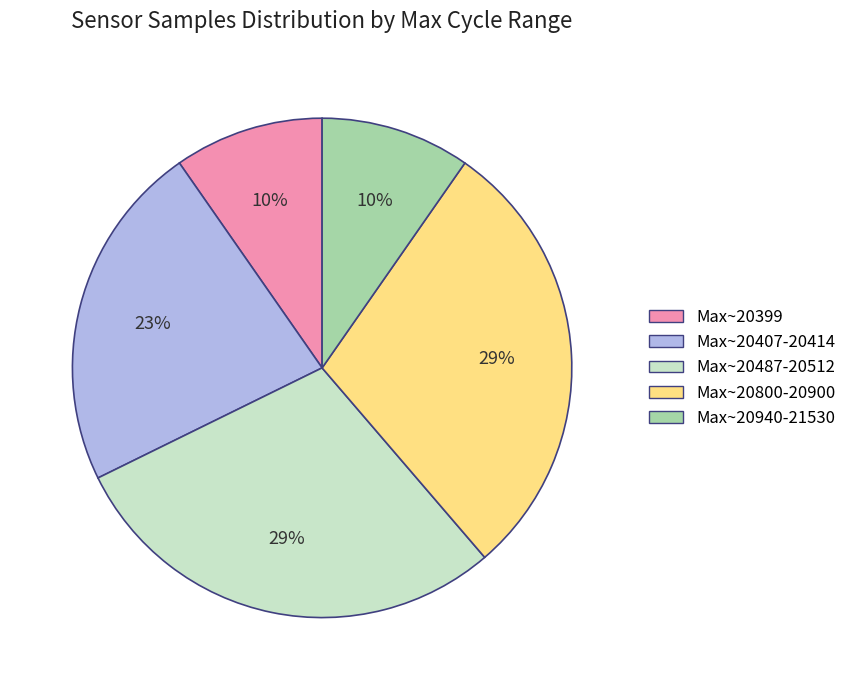

To the nearest percent, what is the difference between the largest and smallest slice percentages?

19%